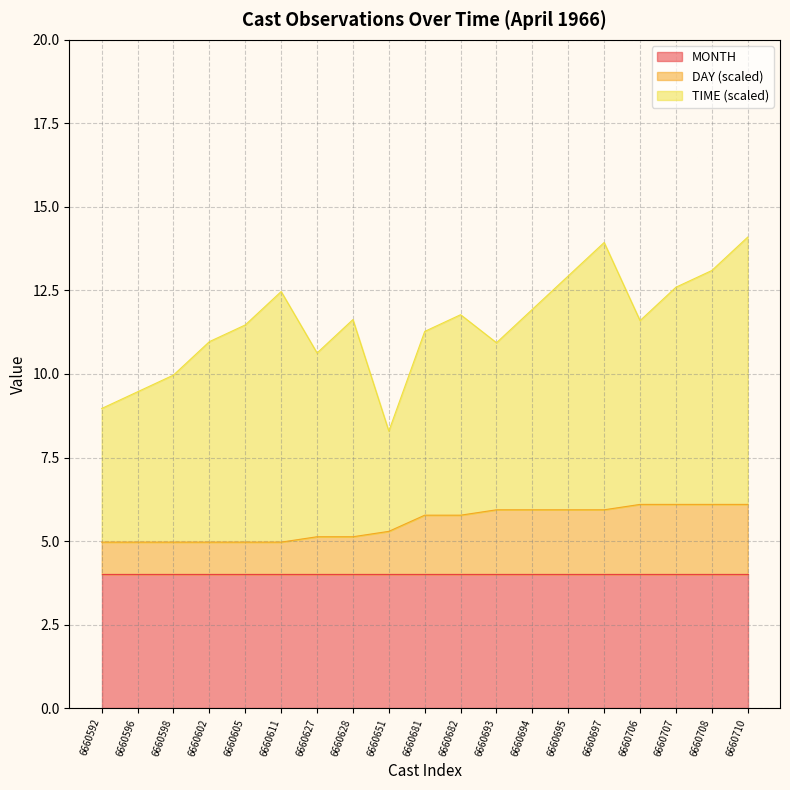

What is the total value across all series at 6660681?

11.3